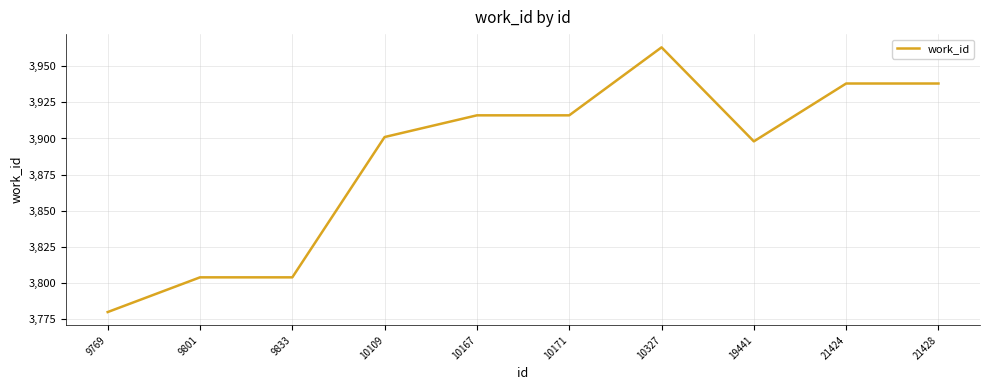

What is the approximate value at 19441?

3898